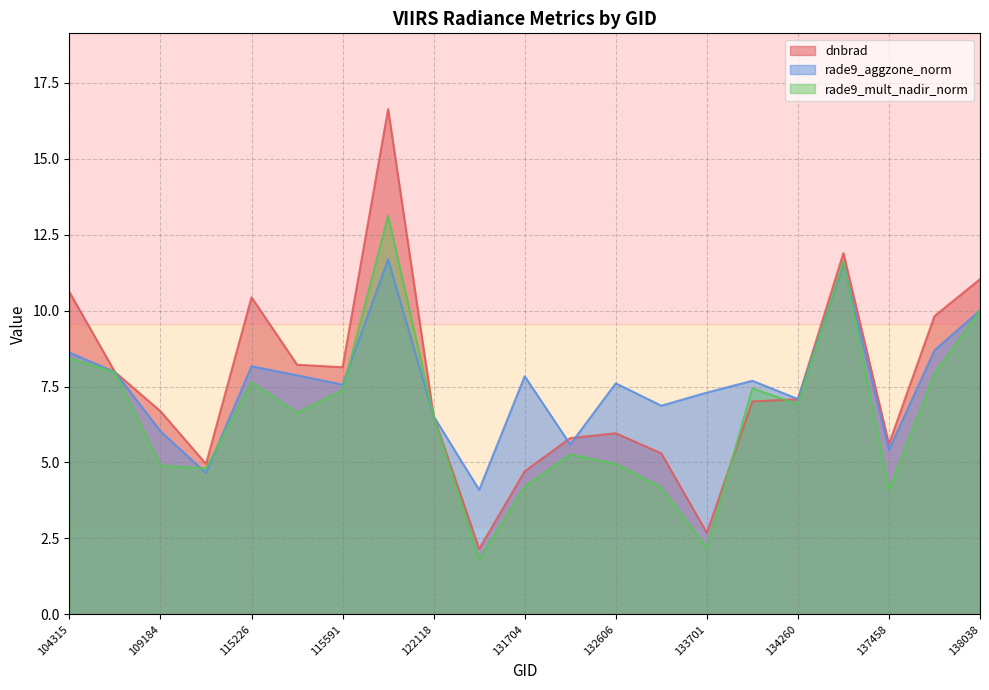

How many interior local peaks does the rade9_aggzone_norm series have?

6